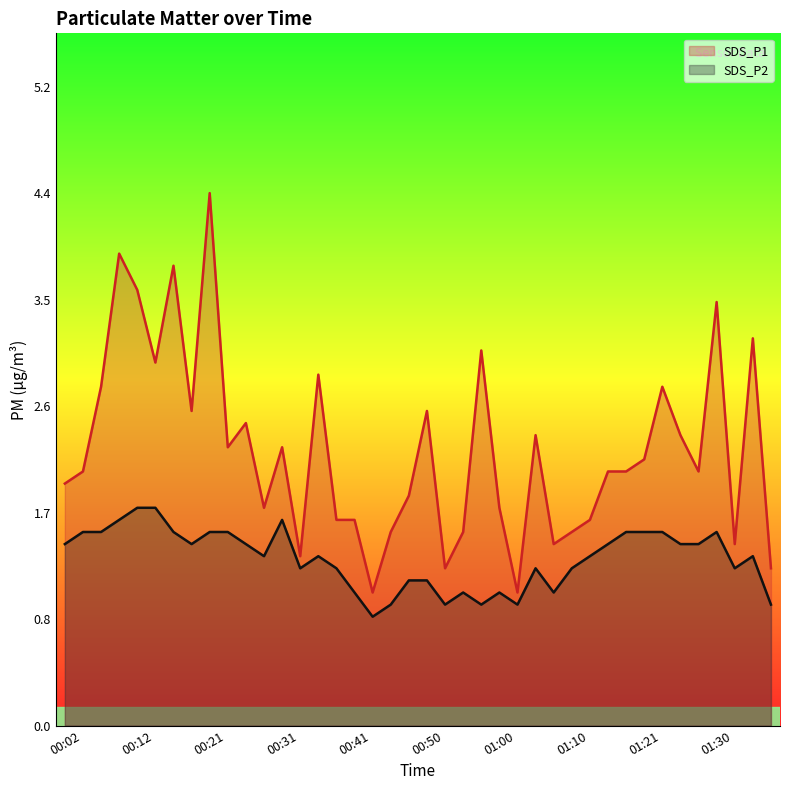

The value of SDS_P1 at 01:26 is 0.6. True or false?

False